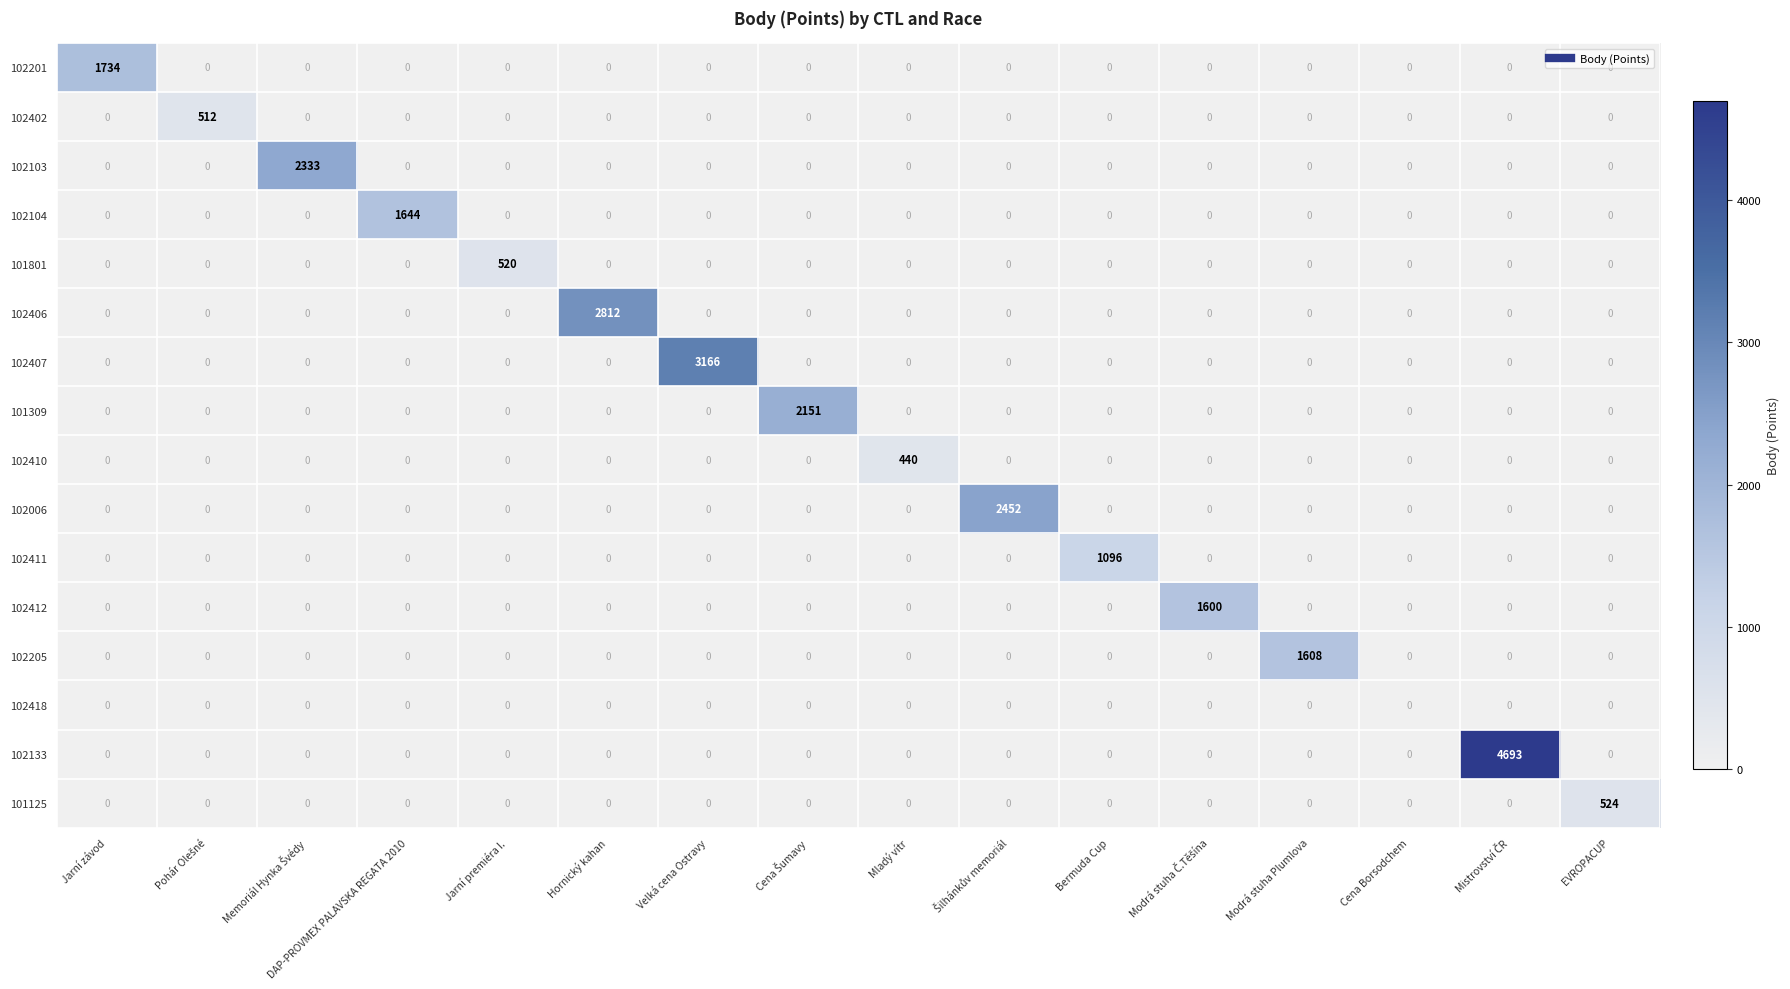

Rank the series by their maximum value, from highest to lowest.

102133, 102407, 102406, 102006, 102103, 101309, 102201, 102104, 102205, 102412, 102411, 101125, 101801, 102402, 102410, 102418